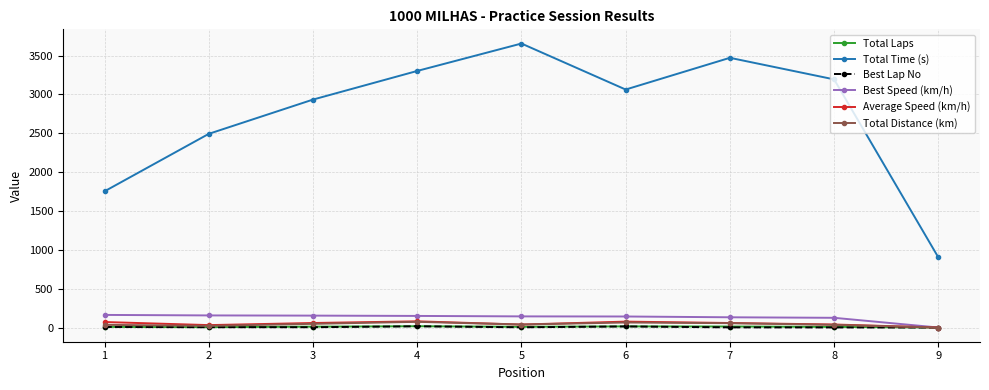

Is the value of Total Time (s) at 6 greater than the value of Average Speed (km/h) at 8?

Yes